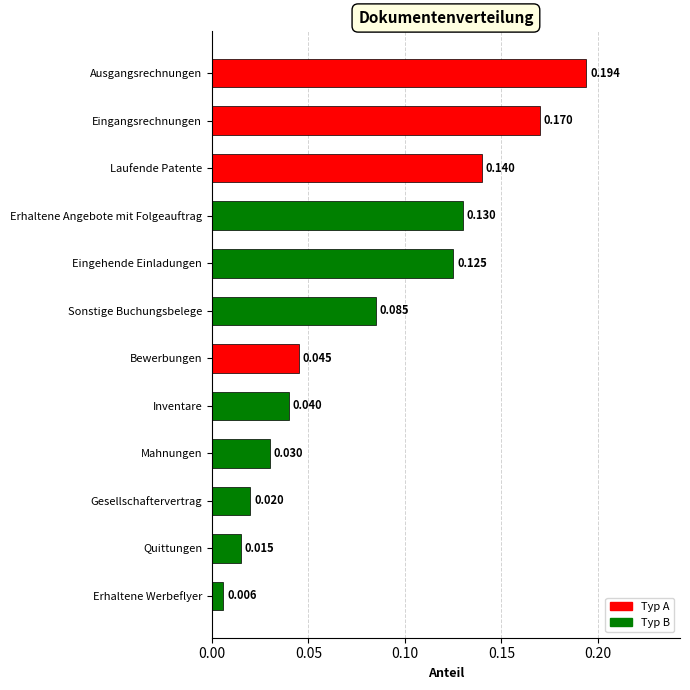

How many series are shown in this chart?

1